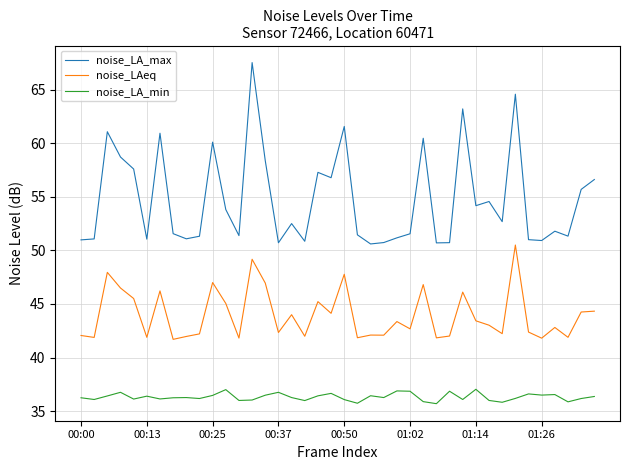

Rank the series by their maximum value, from highest to lowest.

noise_LA_max, noise_LAeq, noise_LA_min